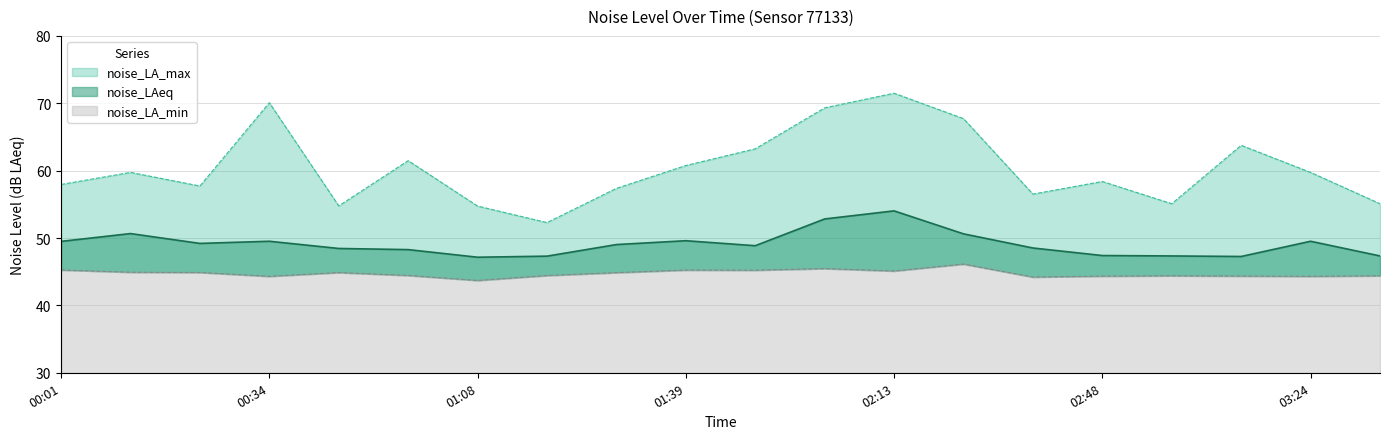

Which series has the largest range (max minus min)?

noise_LA_max